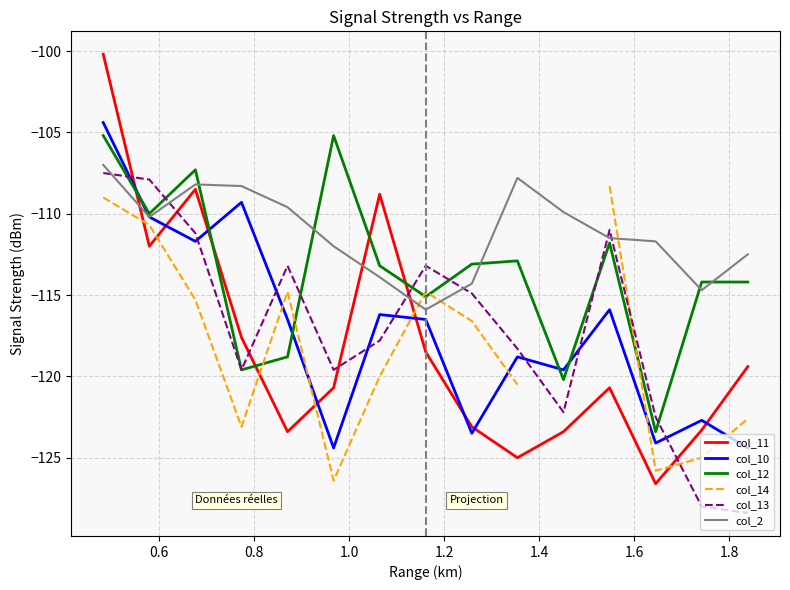

Which series ends up on top after the final intersection of col_13 and col_10?

col_10